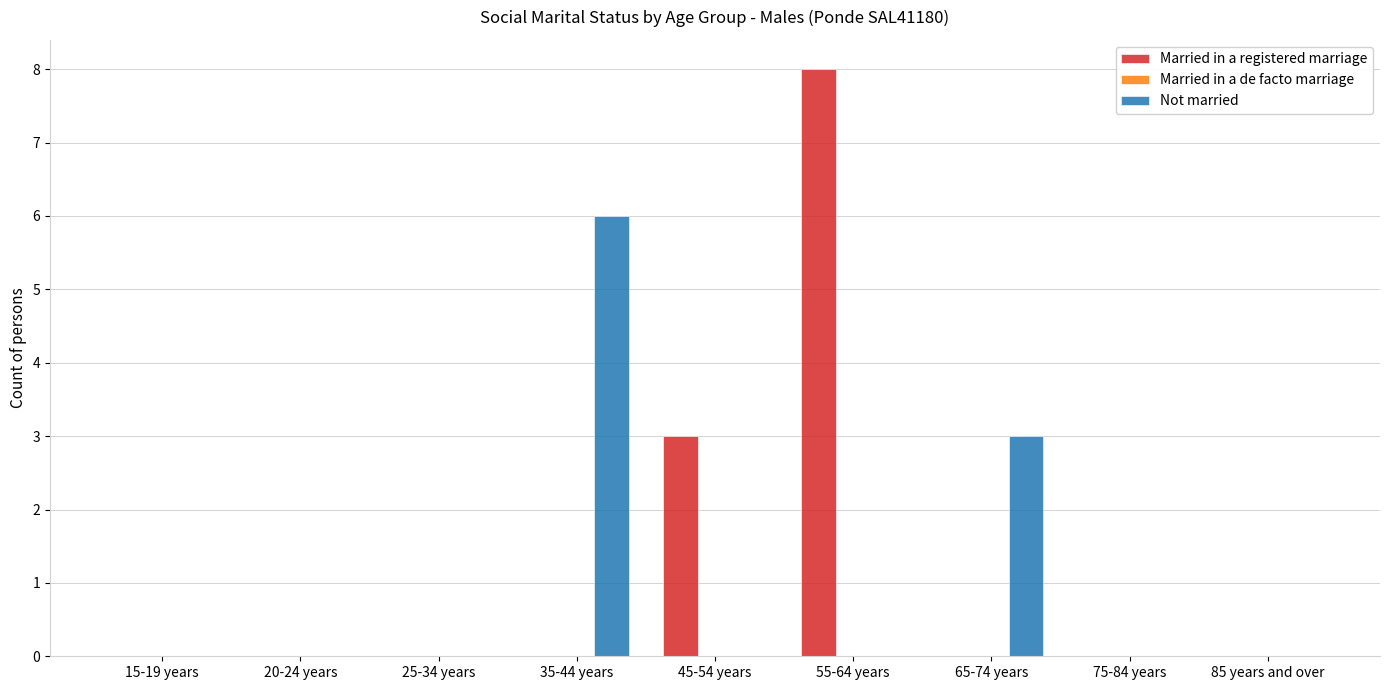

Which series has the largest range (max minus min)?

Married in a registered marriage